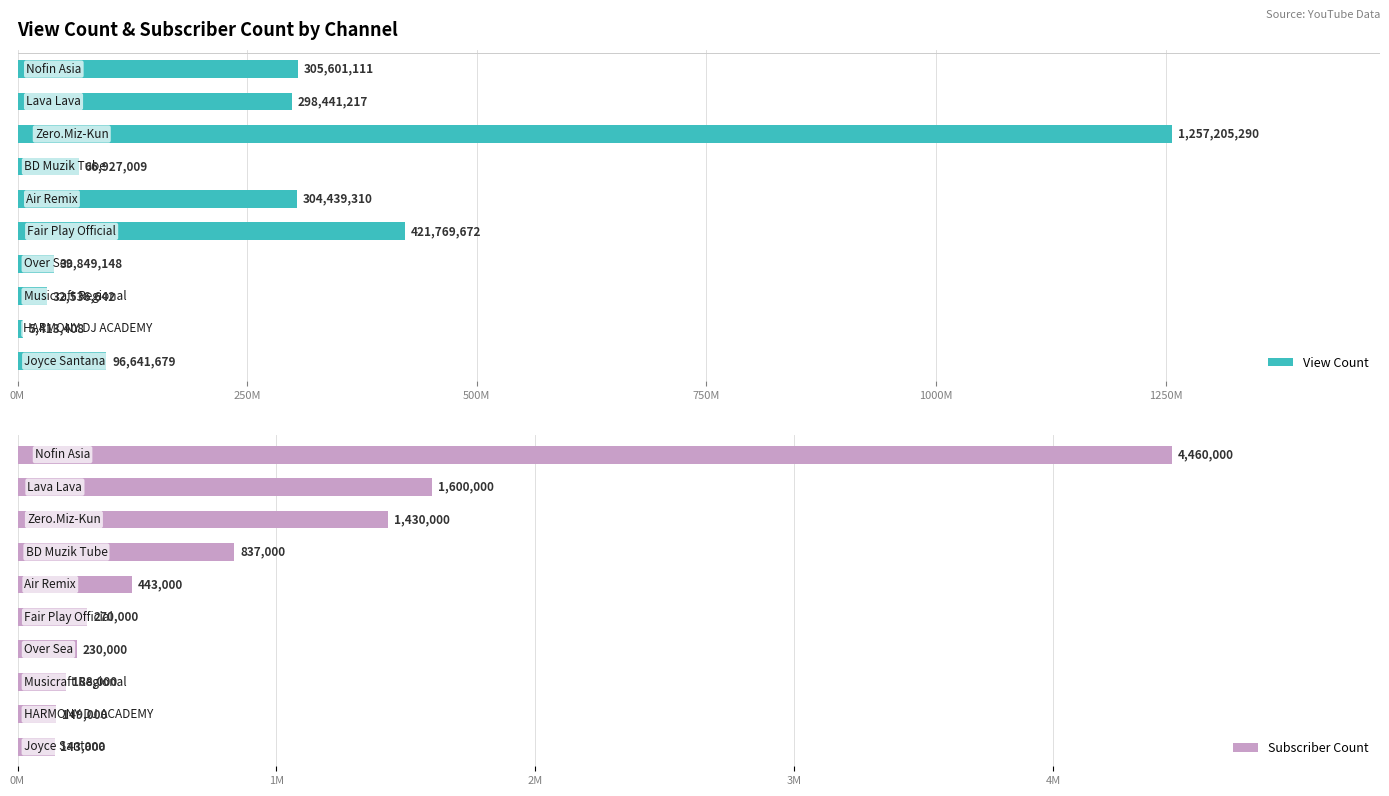

What position from the left is 1000M?

5